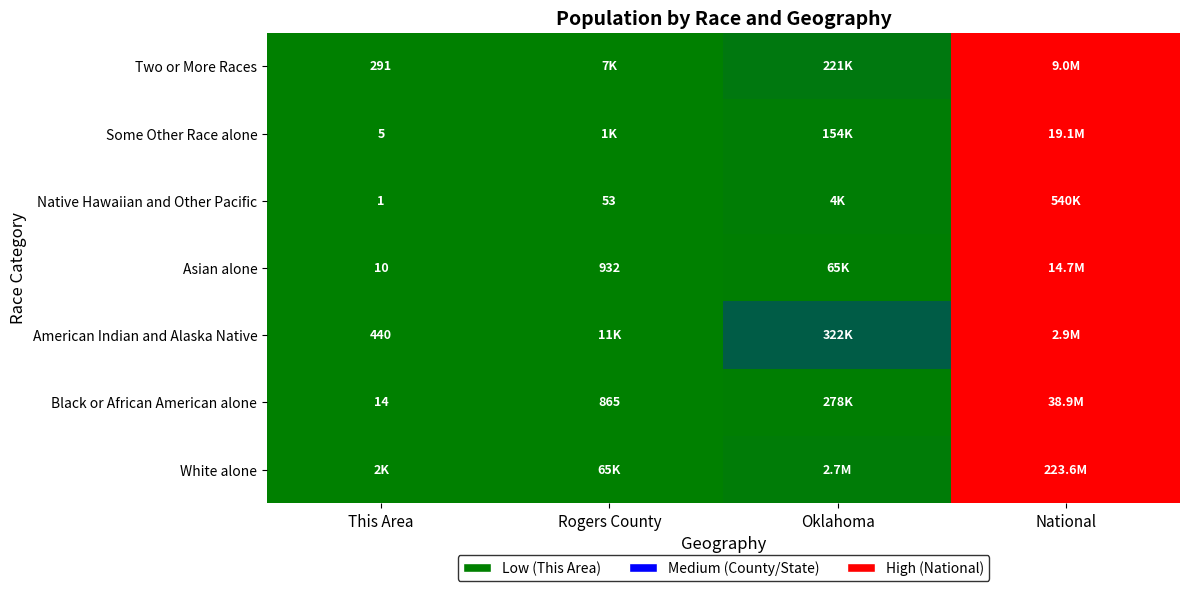

Is the value of Asian alone at Rogers County greater than the value of Native Hawaiian and Other Pacific at Rogers County?

Yes